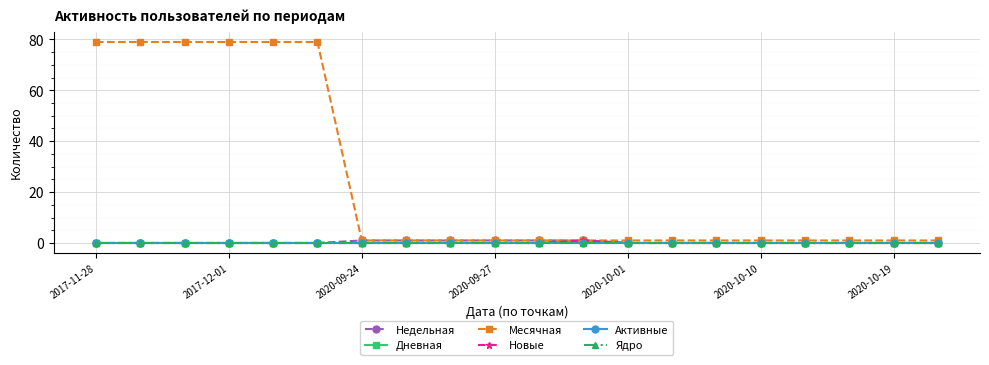

Is this an area chart (filled region under the line)?

No